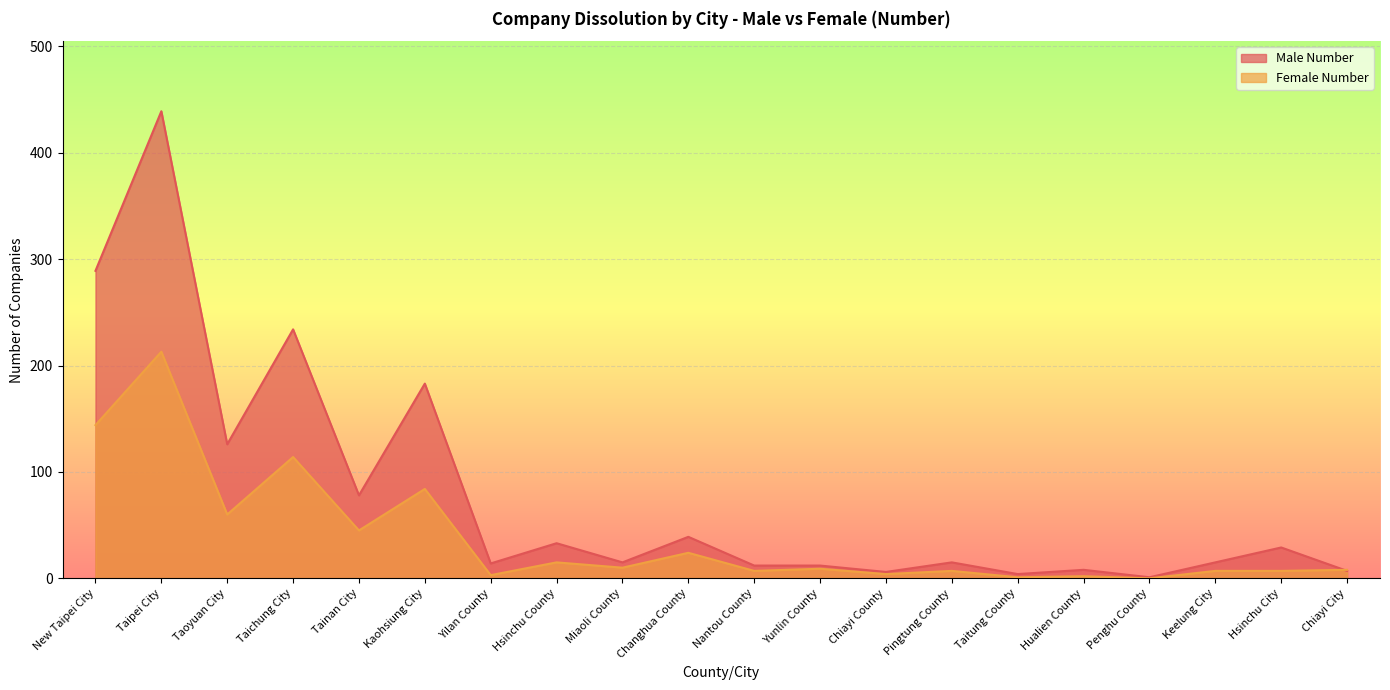

Reading left to right, transcribe all the data shown in this chart.

Male Number: New Taipei City=289	Taipei City=439	Taoyuan City=126	Taichung City=234	Tainan City=78	Kaohsiung City=183	Yilan County=14	Hsinchu County=33	Miaoli County=15	Changhua County=39	Nantou County=12	Yunlin County=12	Chiayi County=6	Pingtung County=15	Taitung County=4	Hualien County=8	Penghu County=1	Keelung City=15	Hsinchu City=29	Chiayi City=7
Female Number: New Taipei City=144	Taipei City=213	Taoyuan City=60	Taichung City=114	Tainan City=45	Kaohsiung City=84	Yilan County=3	Hsinchu County=15	Miaoli County=10	Changhua County=24	Nantou County=7	Yunlin County=9	Chiayi County=4	Pingtung County=7	Taitung County=1	Hualien County=2	Penghu County=0	Keelung City=7	Hsinchu City=7	Chiayi City=8